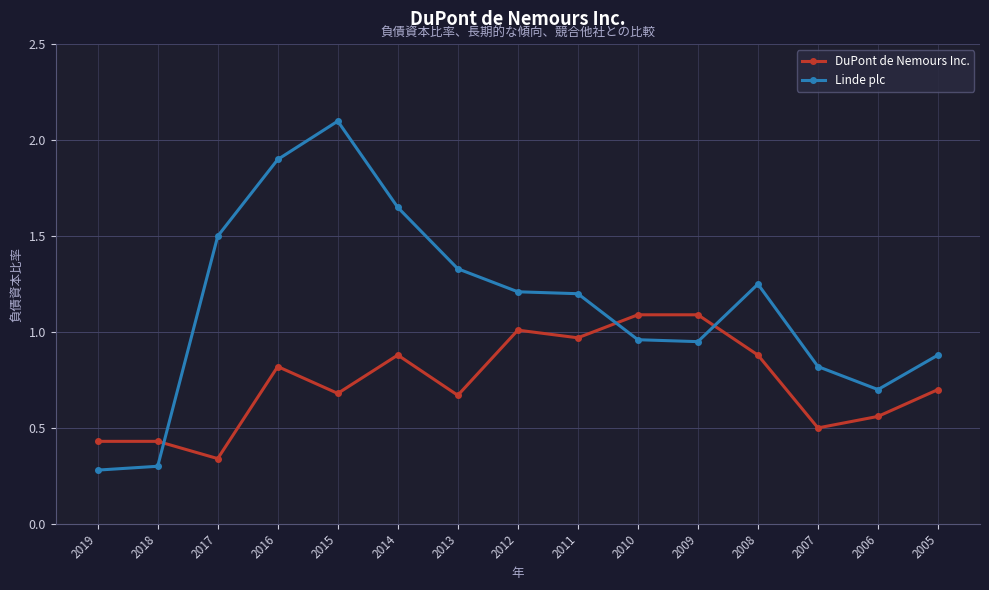

What is the greatest value displayed?

2.1